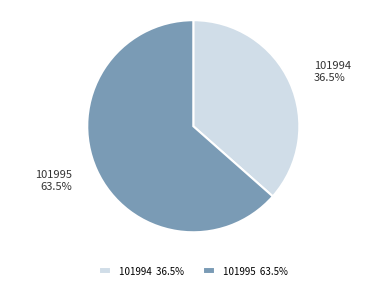

Rank the categories by value from lowest to highest.

101994, 101995